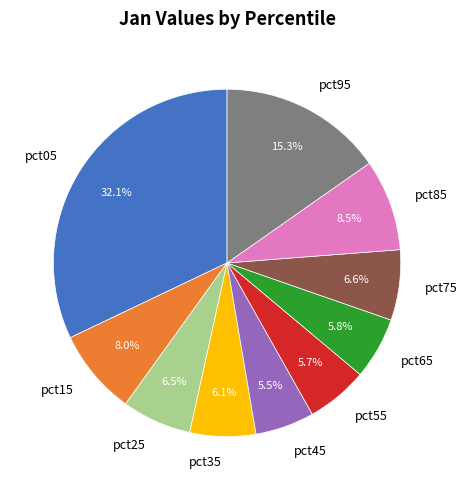

The pct95 slice represents 24% of the pie. True or false?

False